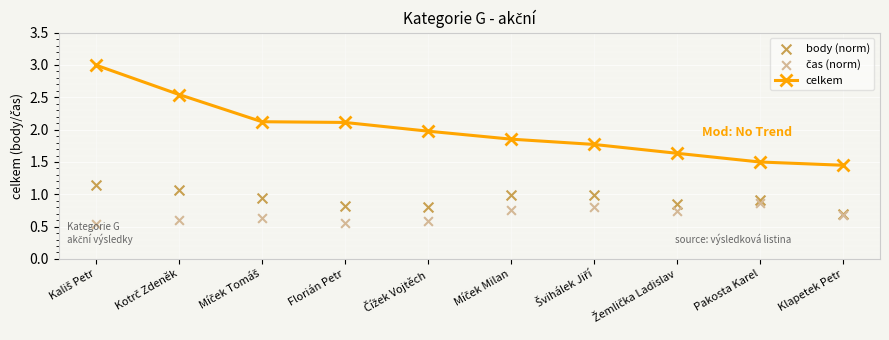

Which series has the largest Y range (max minus min)?

celkem